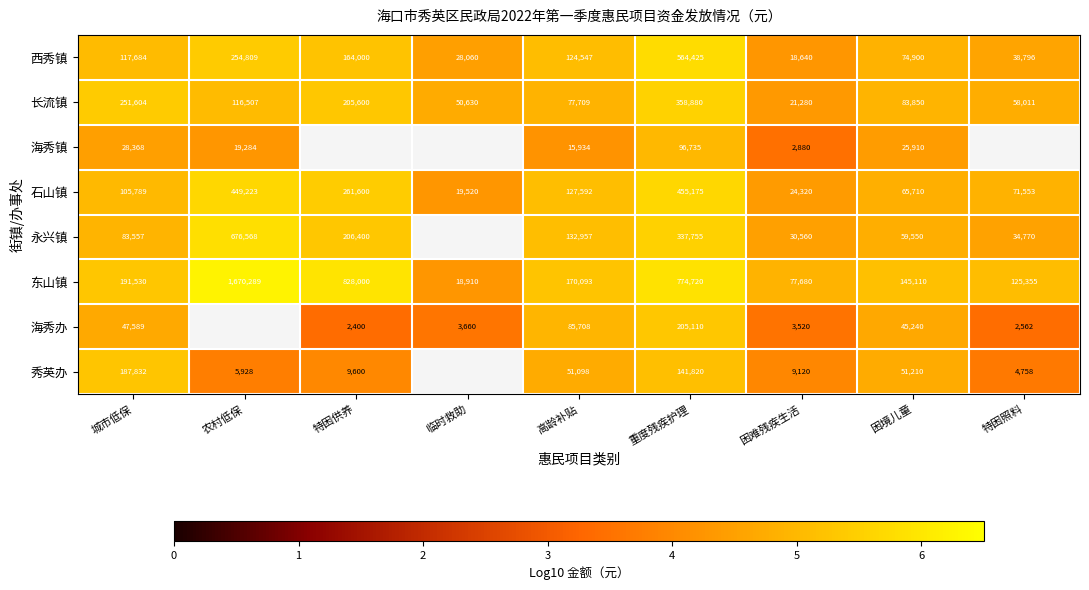

At which category does the chart reach its minimum across all series?

特困供养